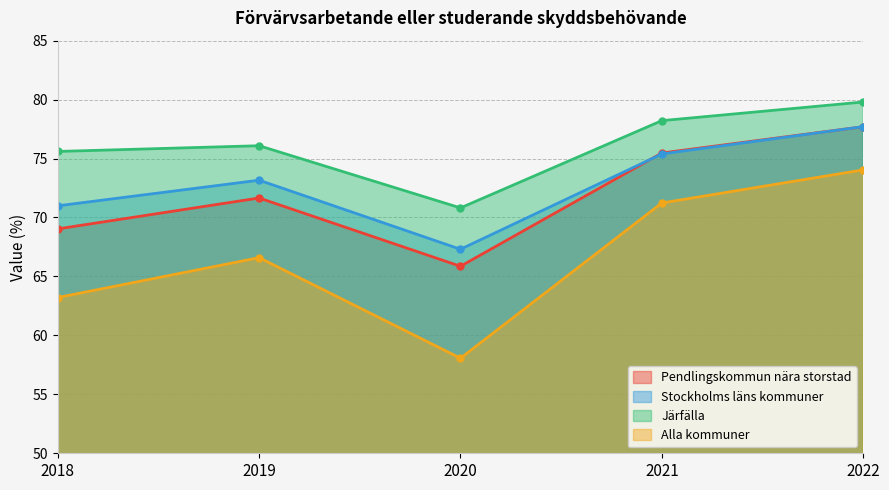

True or false: Stockholms läns kommuner and Järfälla cross at least once.

False